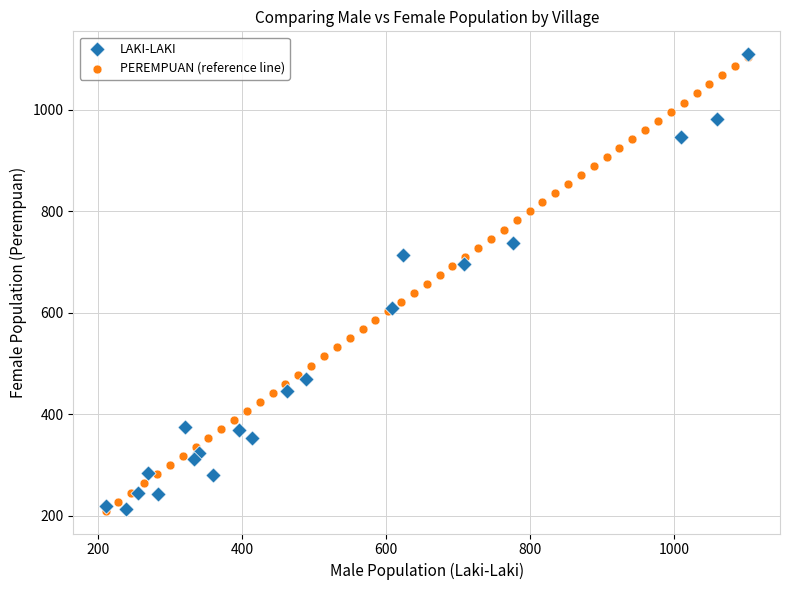

What are all the series names shown in the legend?

LAKI-LAKI, PEREMPUAN (reference line)